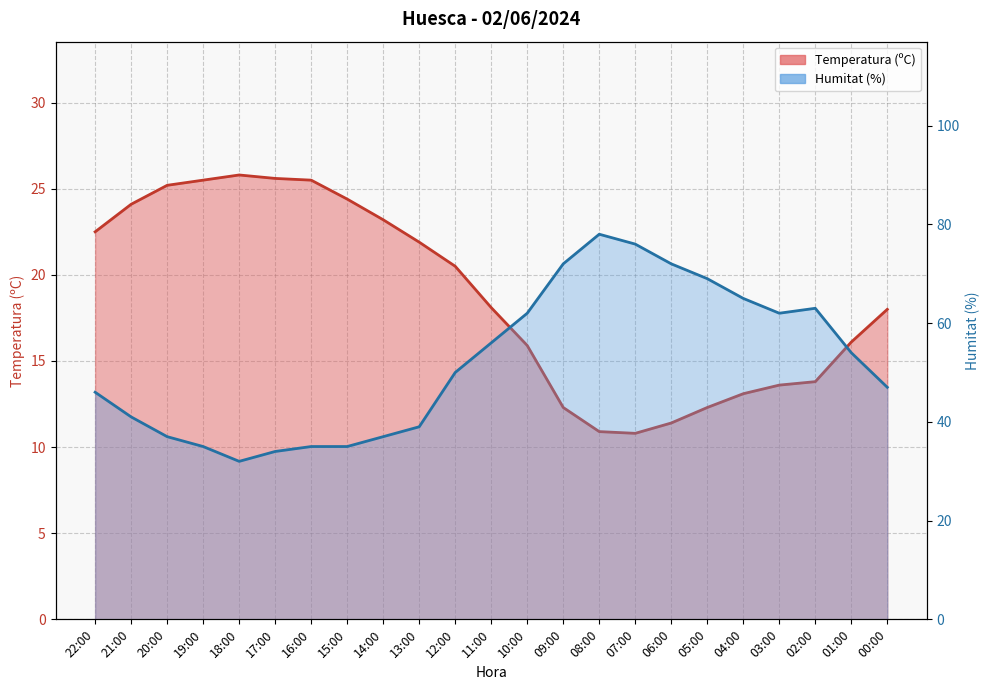

What is the difference between the highest and lowest values at 11:00?

37.9